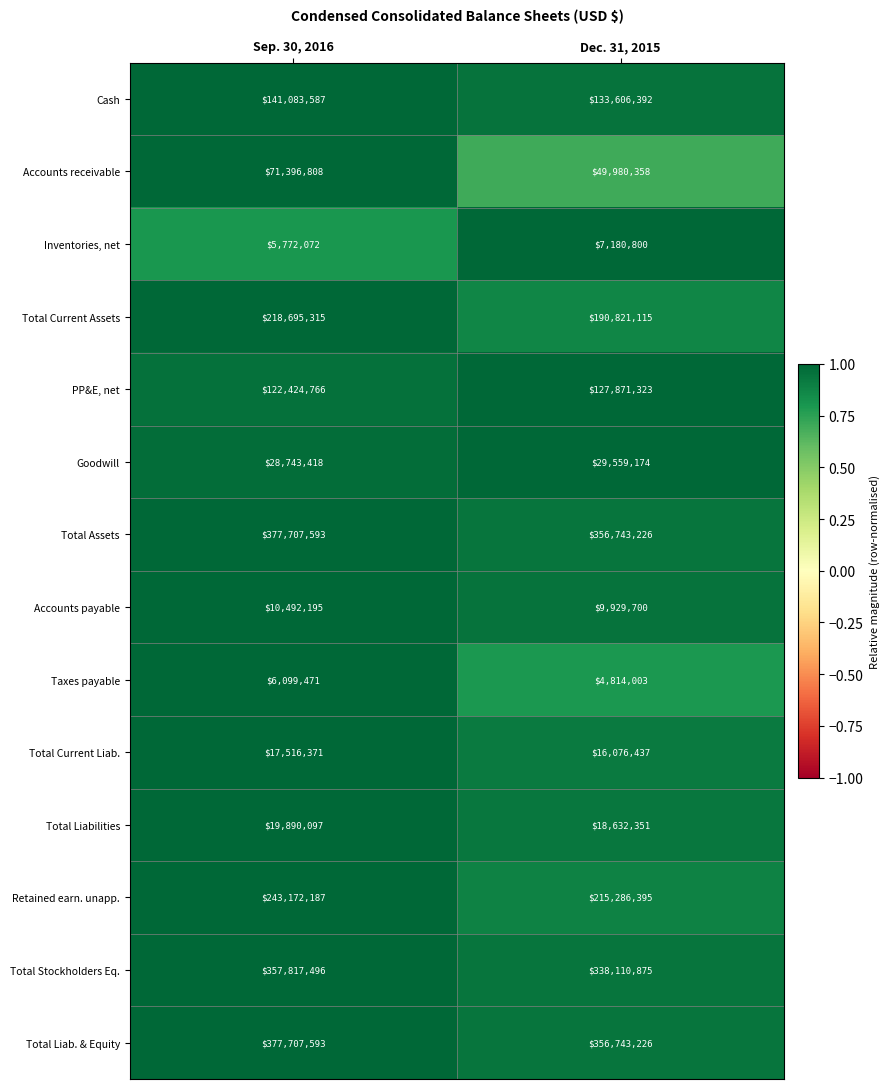

Reading left to right, transcribe all the data shown in this chart.

Cash: 141083587	133606392
Accounts receivable: 71396808	49980358
Inventories, net: 5772072	7180800
Total Current Assets: 218695315	190821115
PP&E, net: 122424766	127871323
Goodwill: 28743418	29559174
Total Assets: 377707593	356743226
Accounts payable: 10492195	9929700
Taxes payable: 6099471	4814003
Total Current Liab.: 17516371	16076437
Total Liabilities: 19890097	18632351
Retained earn. unapp.: 243172187	215286395
Total Stockholders Eq.: 357817496	338110875
Total Liab. & Equity: 377707593	356743226